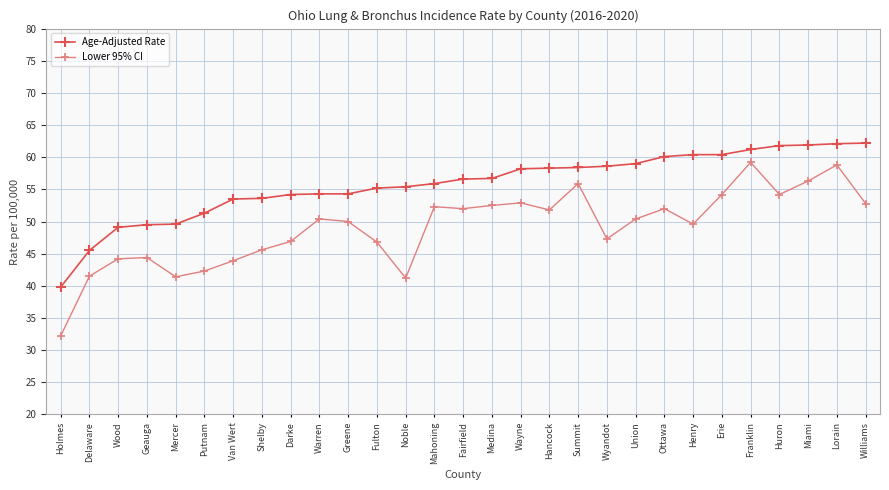

What is the label of the 1st point from the right?

Williams